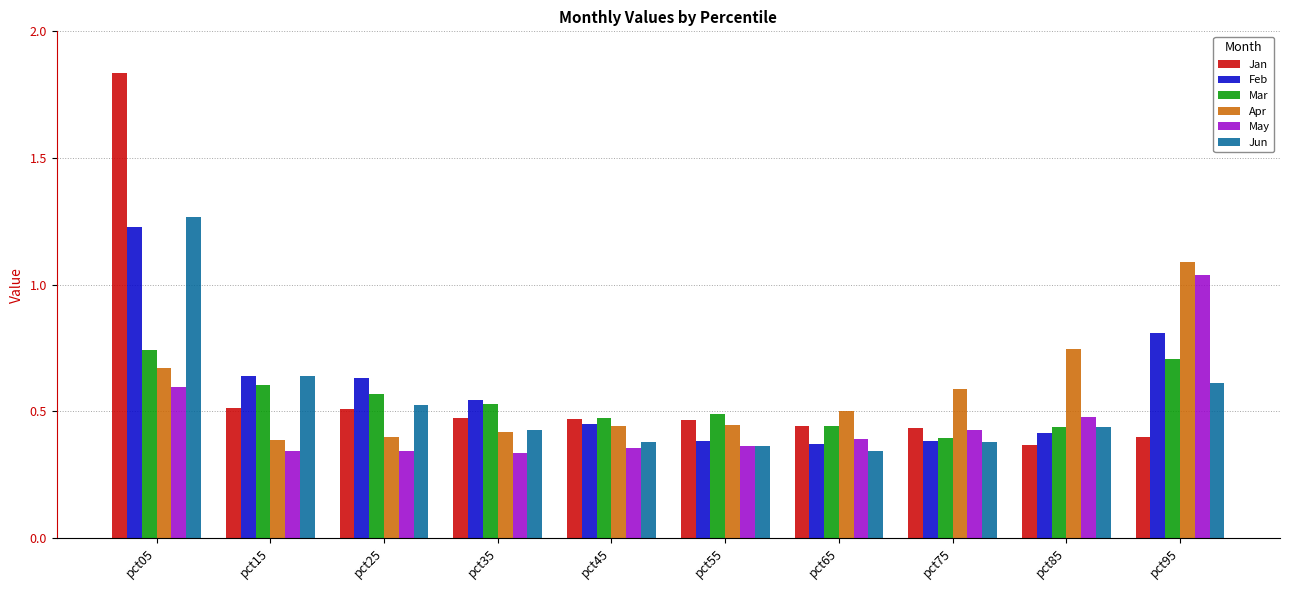

How many Mar values are between 0 and 1?

10